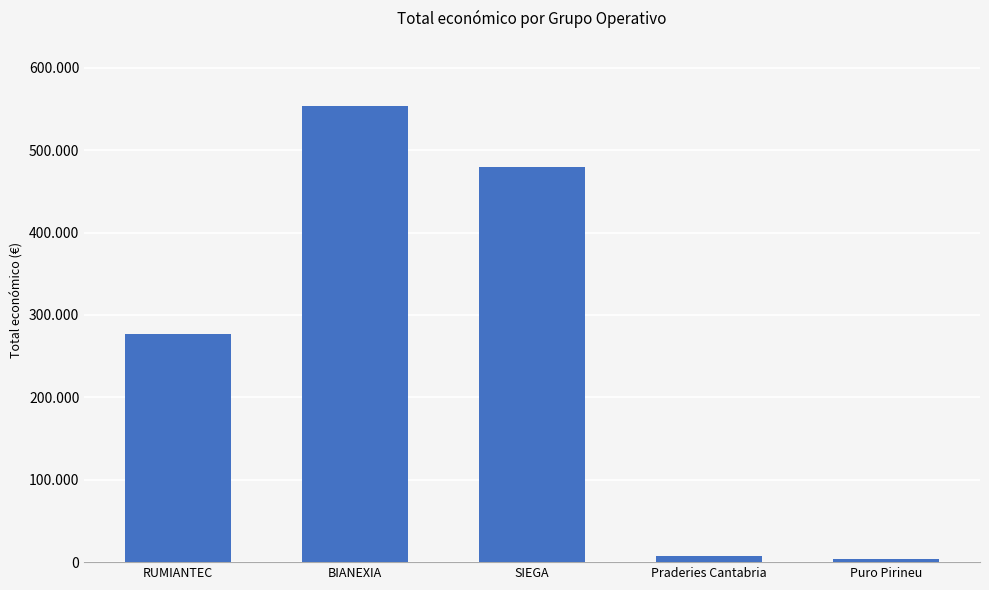

List the labels in order of value, smallest first.

Puro Pirineu, Praderies Cantabria, RUMIANTEC, SIEGA, BIANEXIA